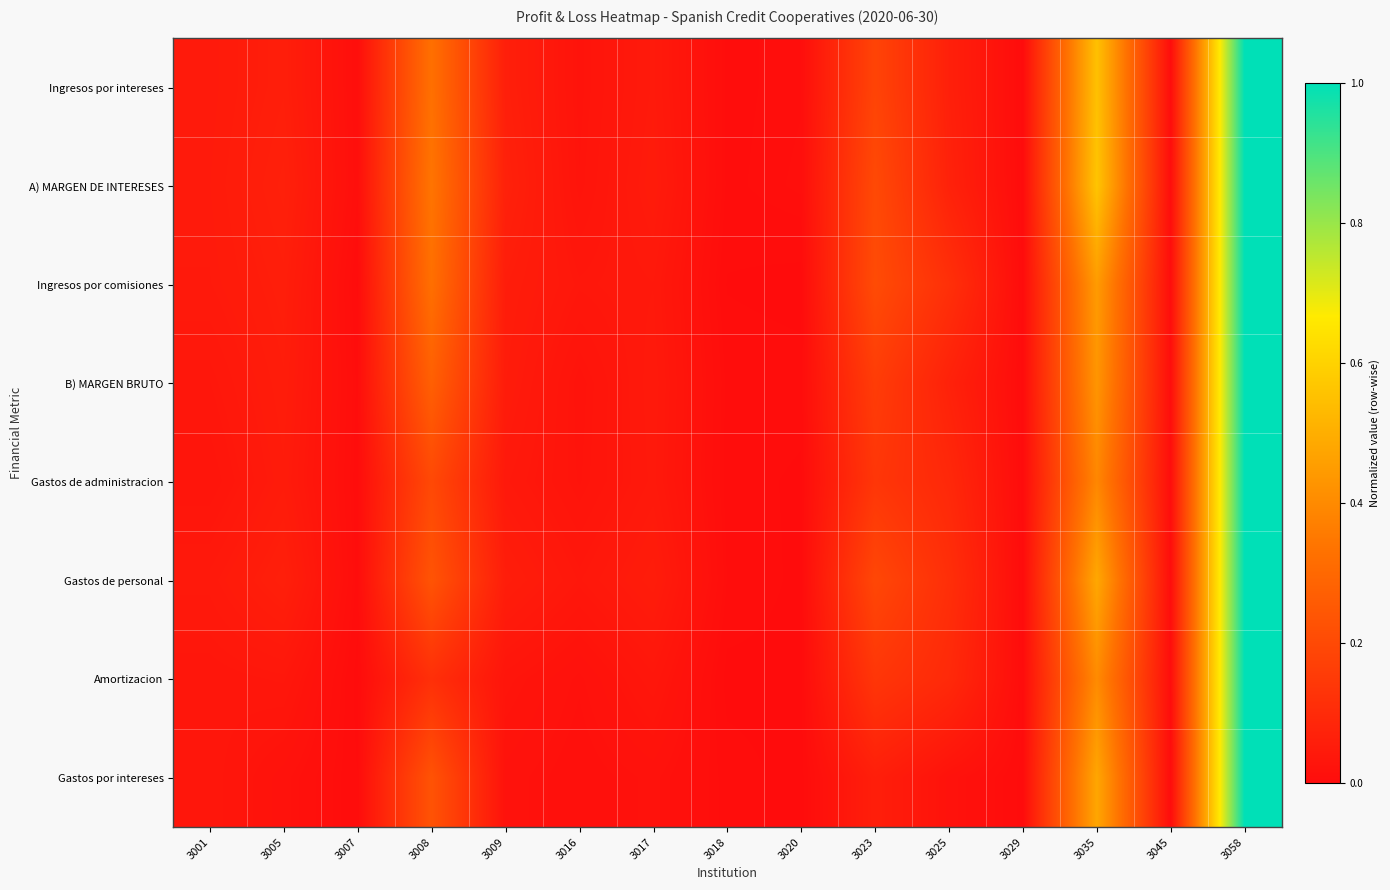

Reading left to right, transcribe all the data shown in this chart.

Ingresos por intereses: 3001=0.0	3005=0.1	3007=0.0	3008=0.3	3009=0.1	3016=0.0	3017=0.0	3018=0.0	3020=0.0	3023=0.2	3025=0.1	3029=0.0	3035=0.6	3045=0.0	3058=1.0
A) MARGEN DE INTERESES: 3001=0.0	3005=0.1	3007=0.0	3008=0.3	3009=0.1	3016=0.0	3017=0.0	3018=0.0	3020=0.0	3023=0.2	3025=0.1	3029=0.0	3035=0.6	3045=0.0	3058=1.0
Ingresos por comisiones: 3001=0.0	3005=0.1	3007=0.0	3008=0.3	3009=0.1	3016=0.0	3017=0.0	3018=0.0	3020=0.0	3023=0.2	3025=0.1	3029=0.0	3035=0.4	3045=0.0	3058=1.0
B) MARGEN BRUTO: 3001=0.0	3005=0.1	3007=0.0	3008=0.3	3009=0.1	3016=0.0	3017=0.0	3018=0.0	3020=0.0	3023=0.2	3025=0.1	3029=0.0	3035=0.4	3045=0.0	3058=1.0
Gastos de administracion: 3001=0.0	3005=0.0	3007=0.0	3008=0.2	3009=0.0	3016=0.0	3017=0.0	3018=0.0	3020=0.0	3023=0.1	3025=0.1	3029=0.0	3035=0.4	3045=0.0	3058=1.0
Gastos de personal: 3001=0.0	3005=0.1	3007=0.0	3008=0.2	3009=0.1	3016=0.0	3017=0.1	3018=0.0	3020=0.0	3023=0.2	3025=0.1	3029=0.0	3035=0.5	3045=0.0	3058=1.0
Amortizacion: 3001=0.0	3005=0.0	3007=0.0	3008=0.1	3009=0.0	3016=0.0	3017=0.0	3018=0.0	3020=0.0	3023=0.1	3025=0.1	3029=0.0	3035=0.4	3045=0.0	3058=1.0
Gastos por intereses: 3001=0.0	3005=0.0	3007=0.0	3008=0.2	3009=0.0	3016=0.0	3017=0.0	3018=0.0	3020=0.0	3023=0.1	3025=0.0	3029=0.0	3035=0.5	3045=0.0	3058=1.0